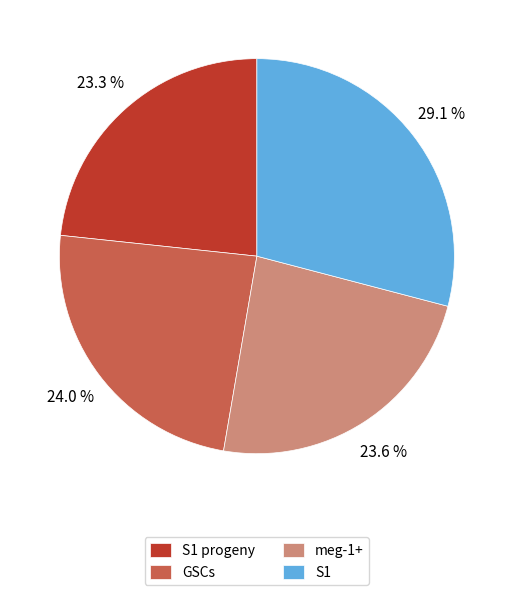

To the nearest percent, what portion does meg-1+ represent?

24%